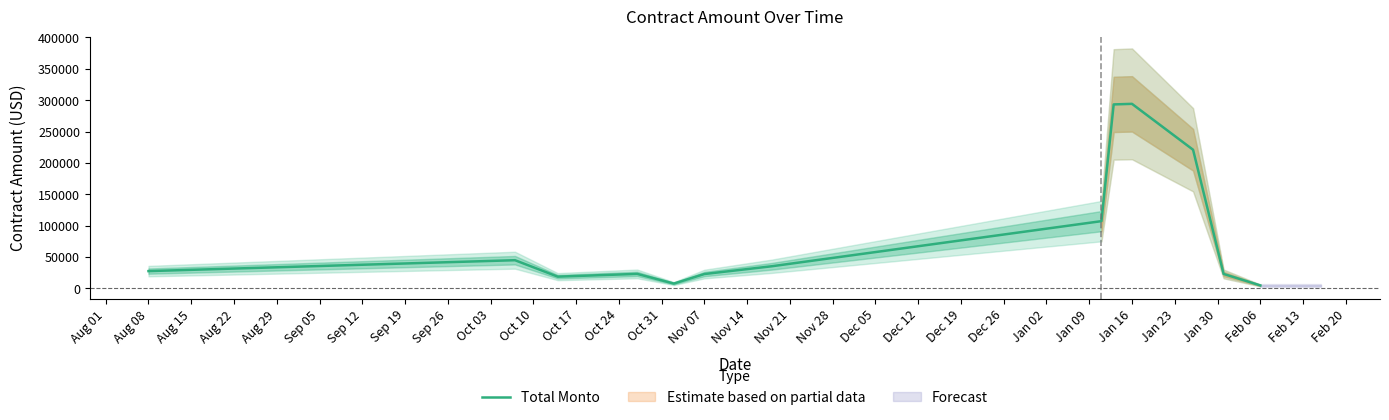

Reading right to left, extract all data points from this chart.

4896.8	23161.5	221050.4	294212.0	293292.6	107288.1	35366.7	23021.4	7843.4	23248.2	18844.1	45057.7	27686.3